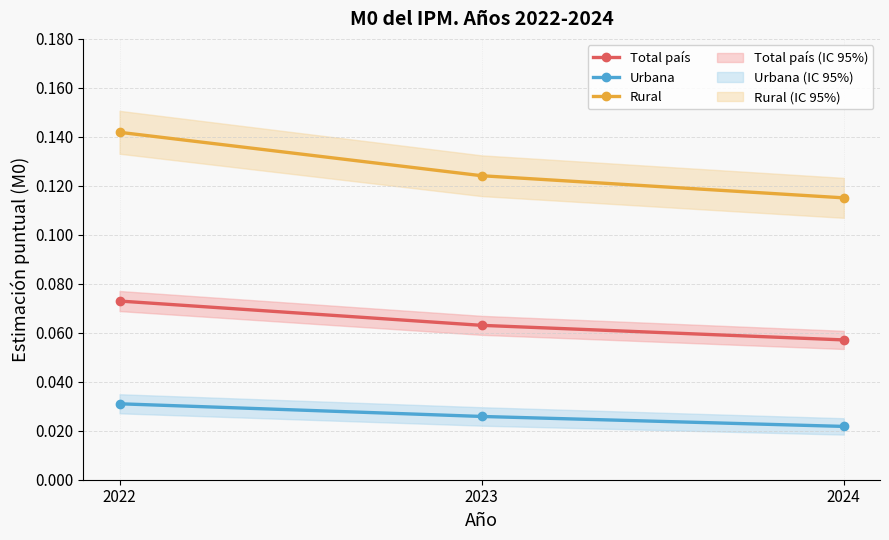

What is the value of the Rural point at the 2nd from the left?

0.1